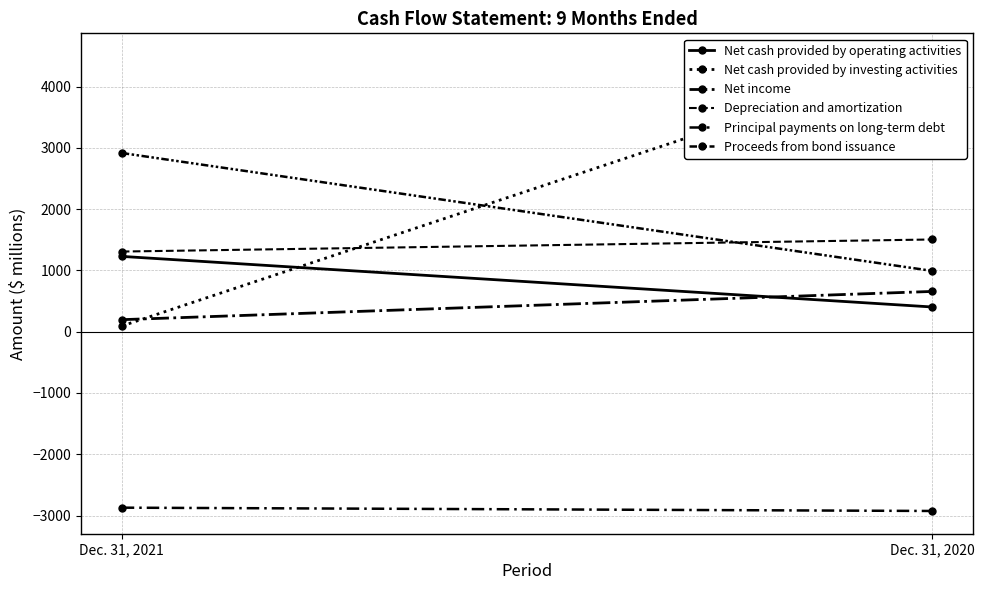

At which category does the chart reach its minimum across all series?

Dec. 31, 2020